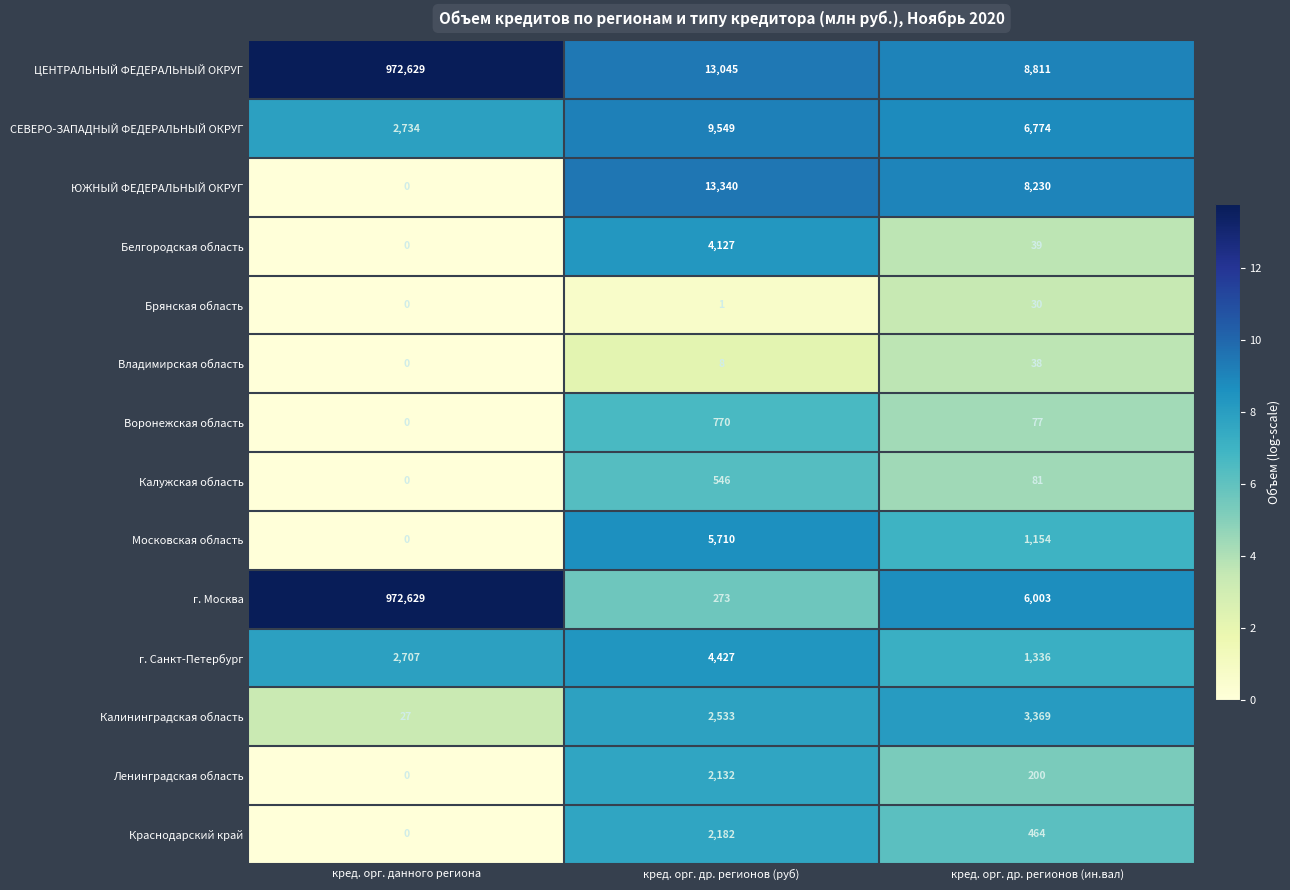

How many categories are shown in the chart?

3